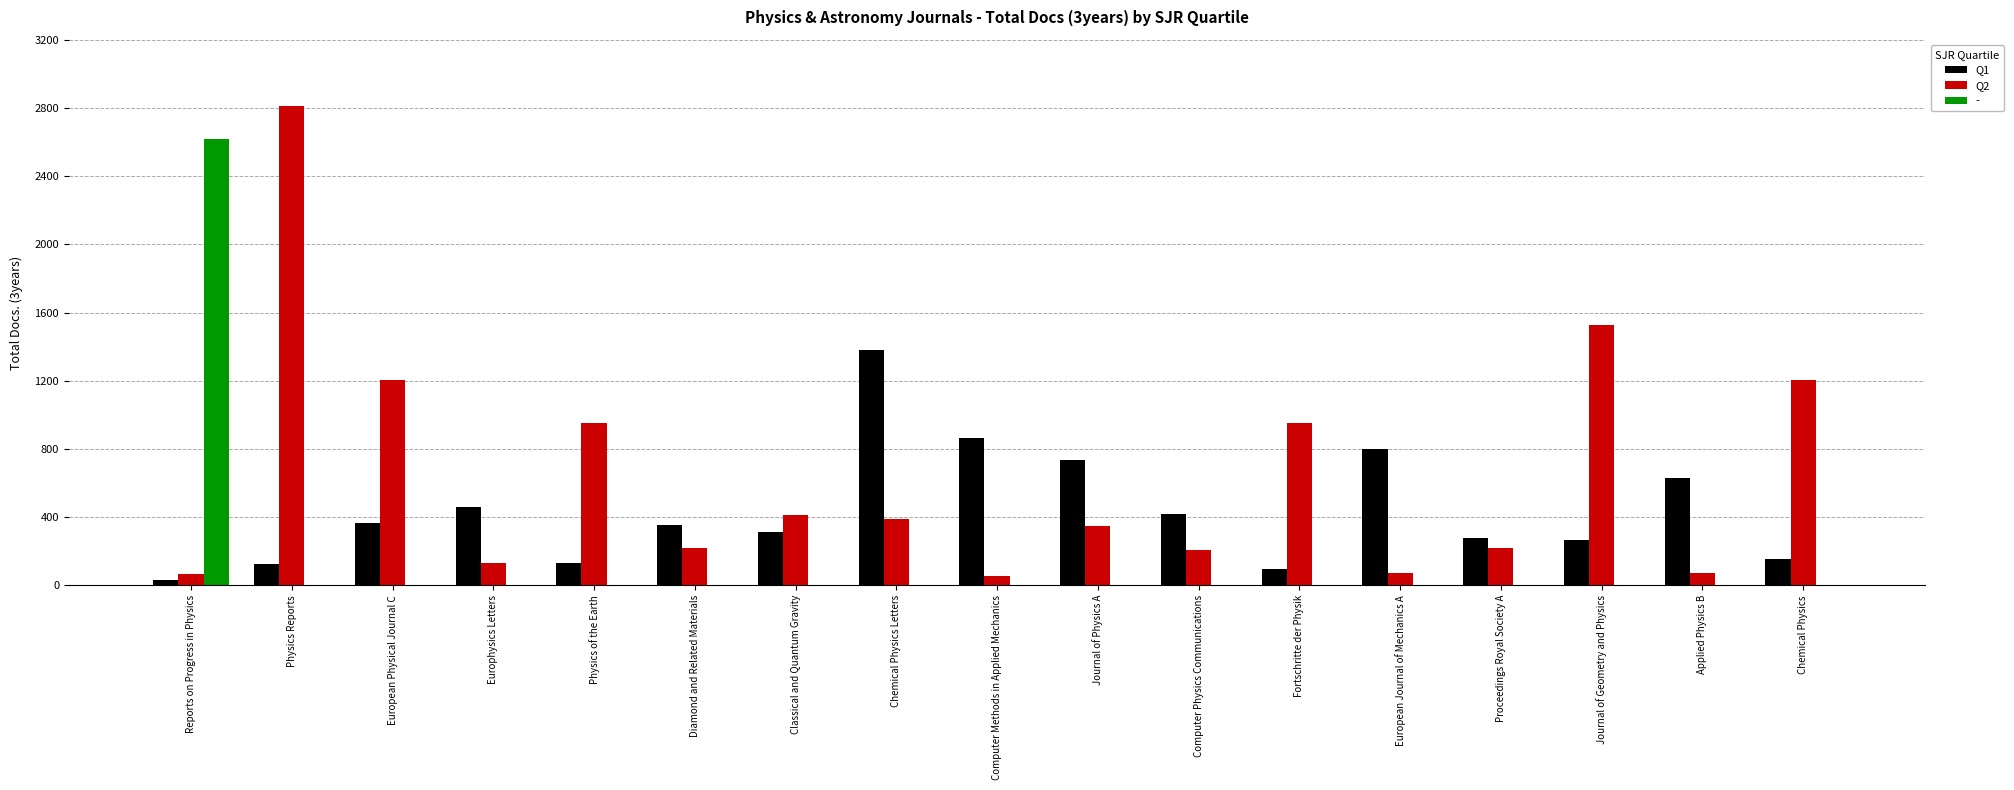

Which series changed the most between Computer Physics Communications and Journal of Geometry and Physics?

Q2